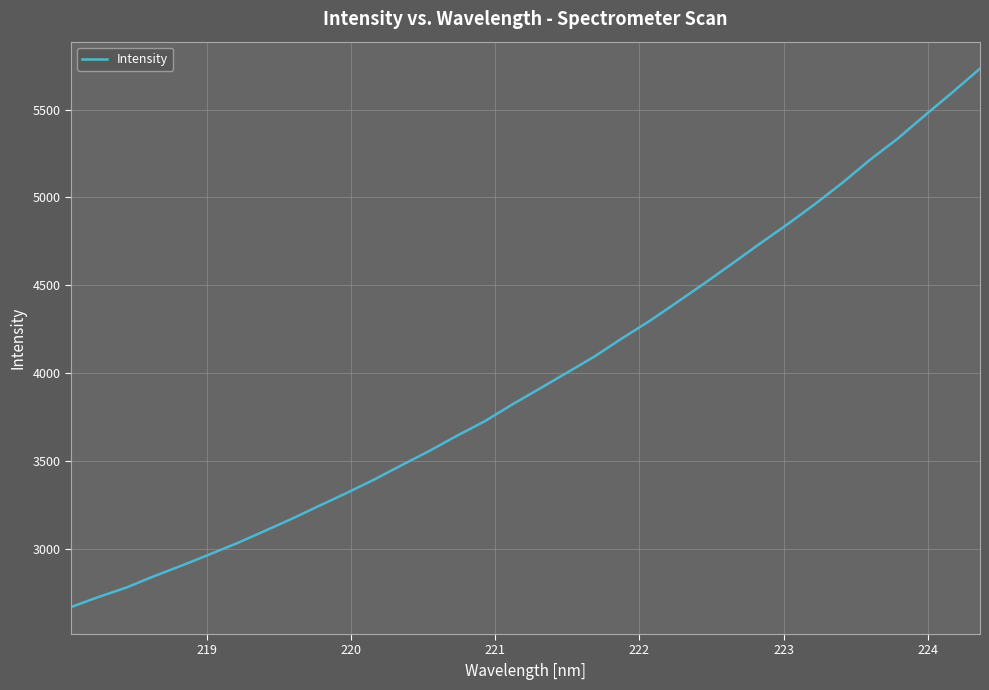

What is the smallest value displayed?

2669.1